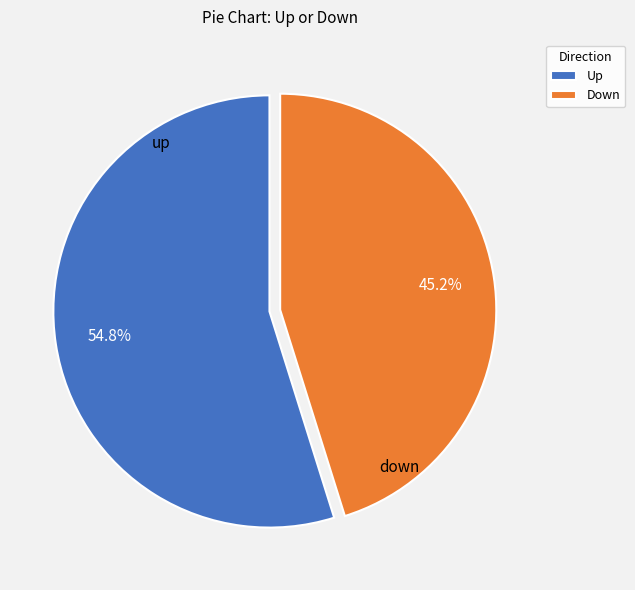

What is the largest slice in the pie chart?

up